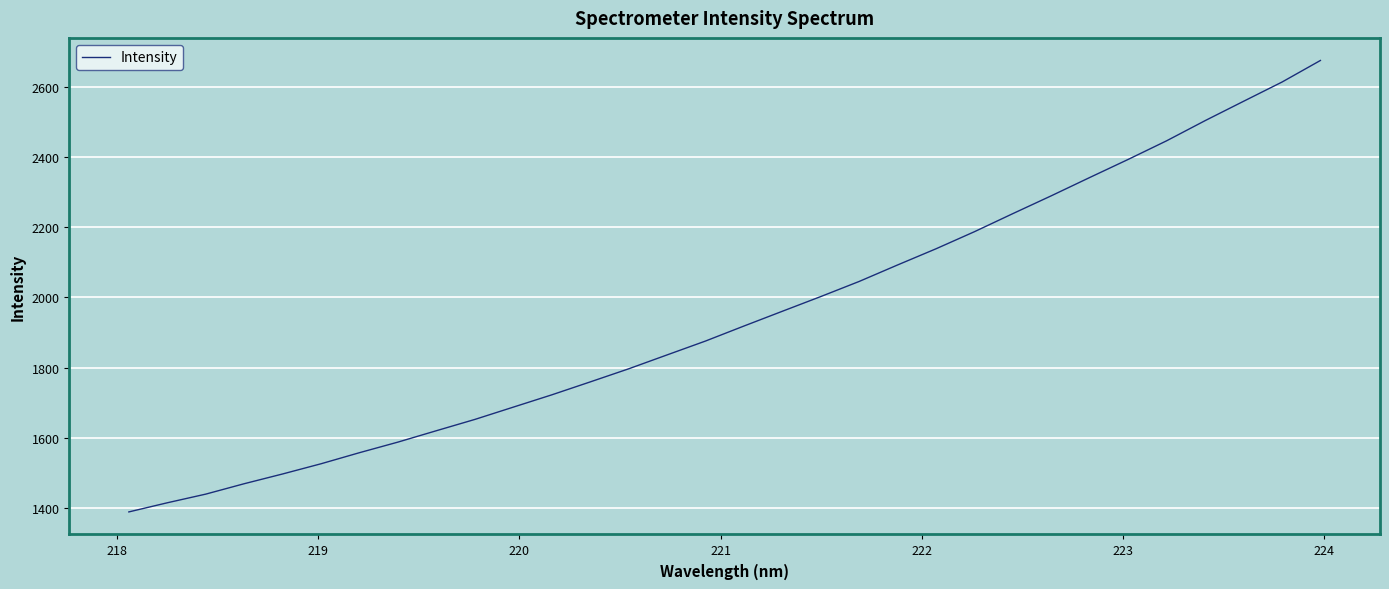

What is the difference between the maximum and minimum values?

1287.5